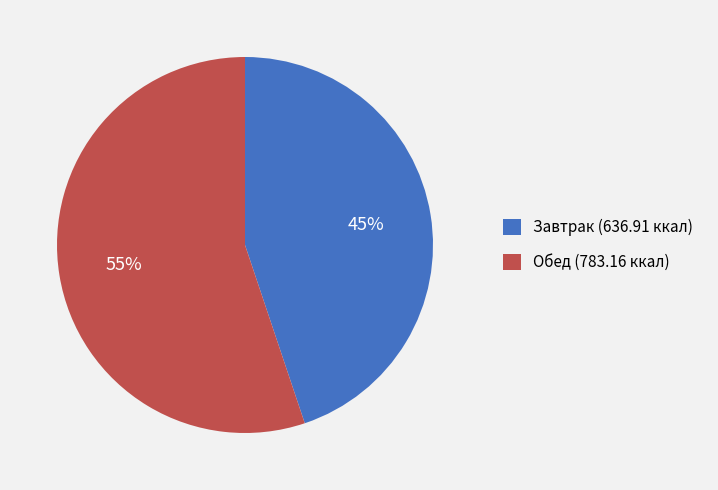

The Завтрак slice represents 58% of the pie. True or false?

False